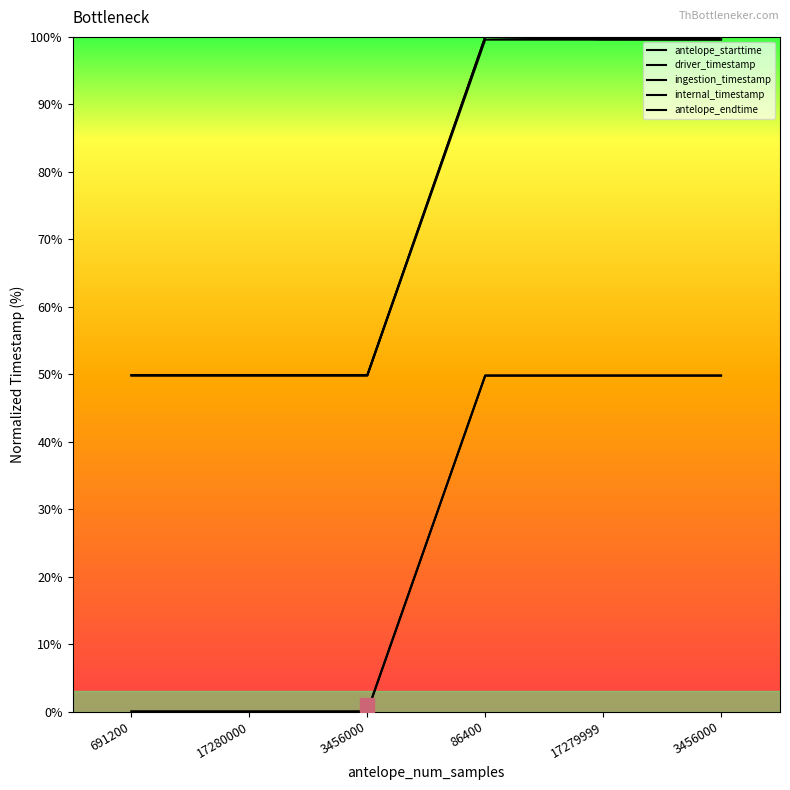

The value of ingestion_timestamp at 3456000 is 49.9. True or false?

True